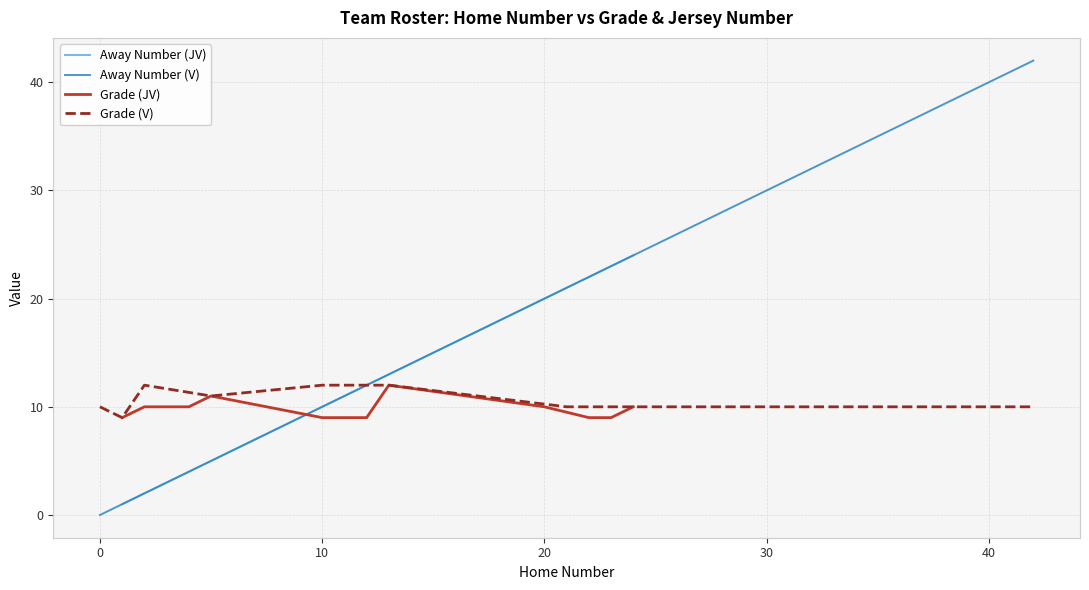

Which series has the largest total across all categories?

Away Number (JV)